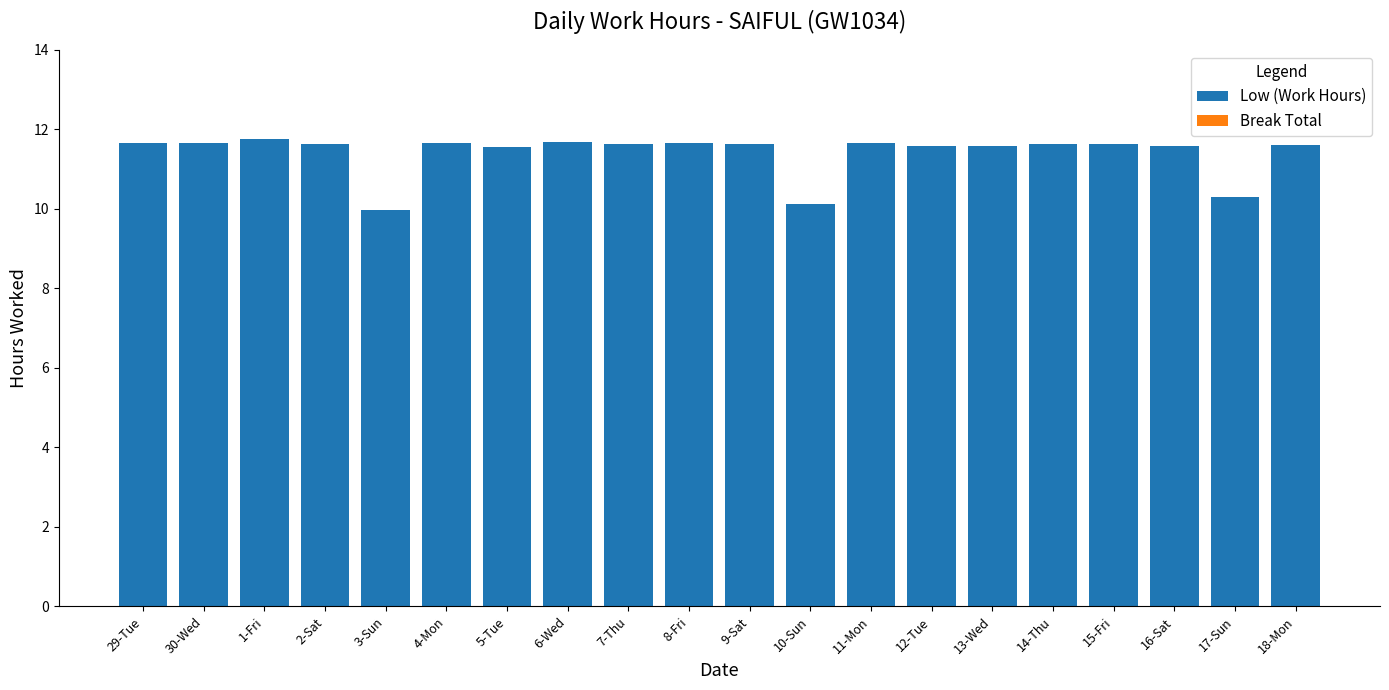

How many values are between 11 and 12?

17